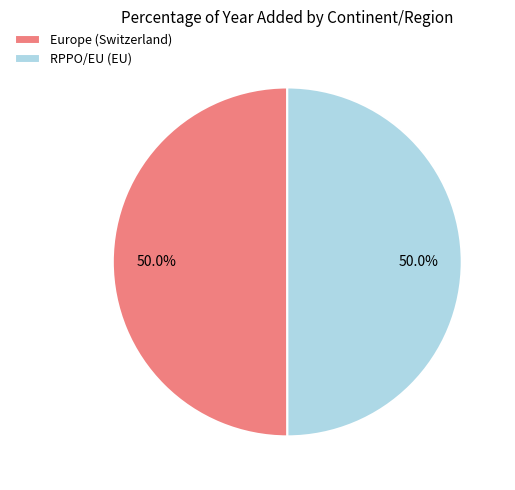

What is the ratio of the value at RPPO/EU (EU) to the value at Europe (Switzerland)?

1.0